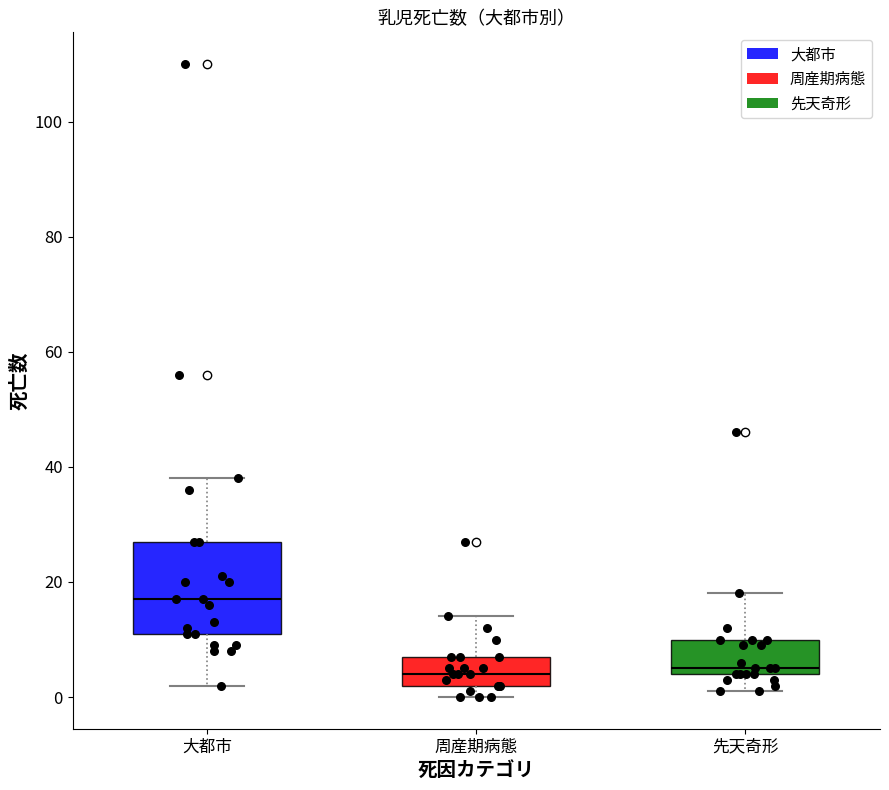

Comparing the boxes themselves (not the whiskers), which one is the tallest?

大都市